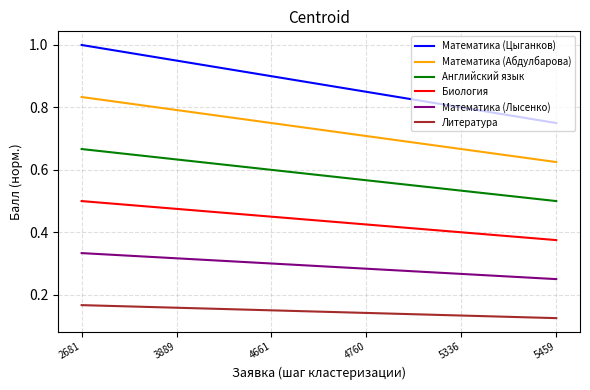

What is the highest value of the Математика (Цыганков) series?

1.0